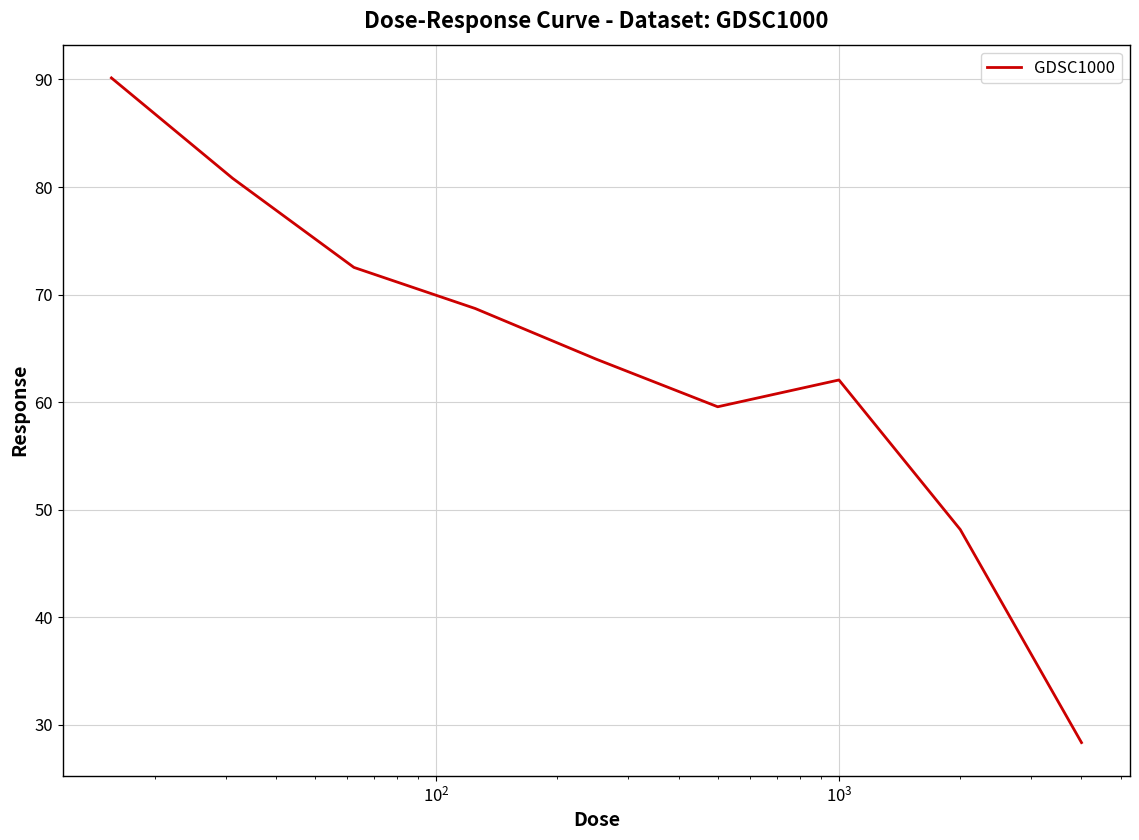

What is the difference between the maximum and minimum values?

61.8